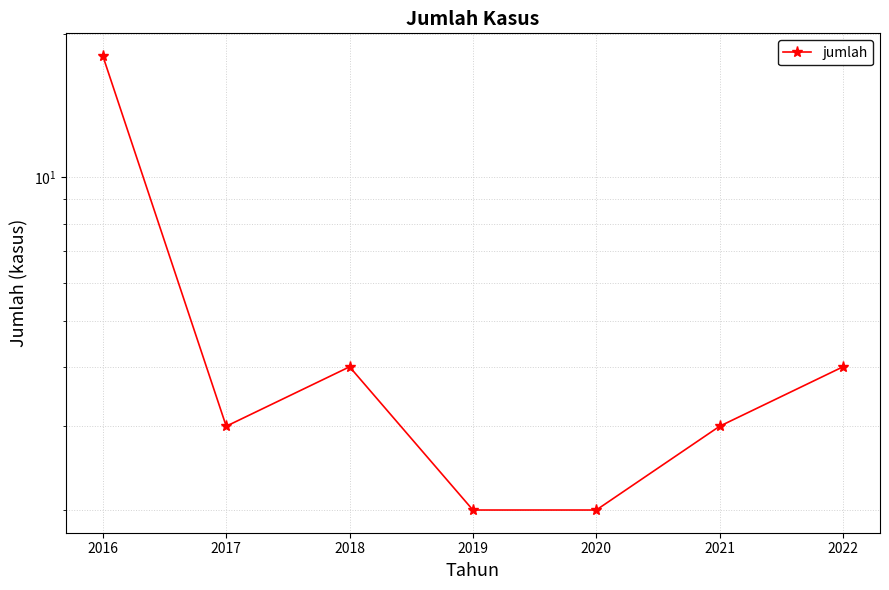

What is the average value?

5